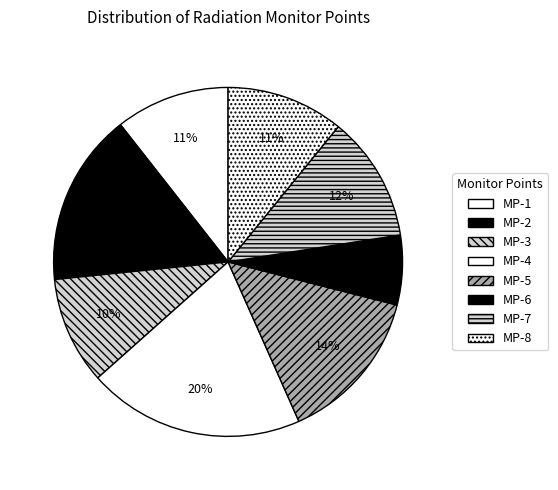

The MP-7 slice represents 3% of the pie. True or false?

False